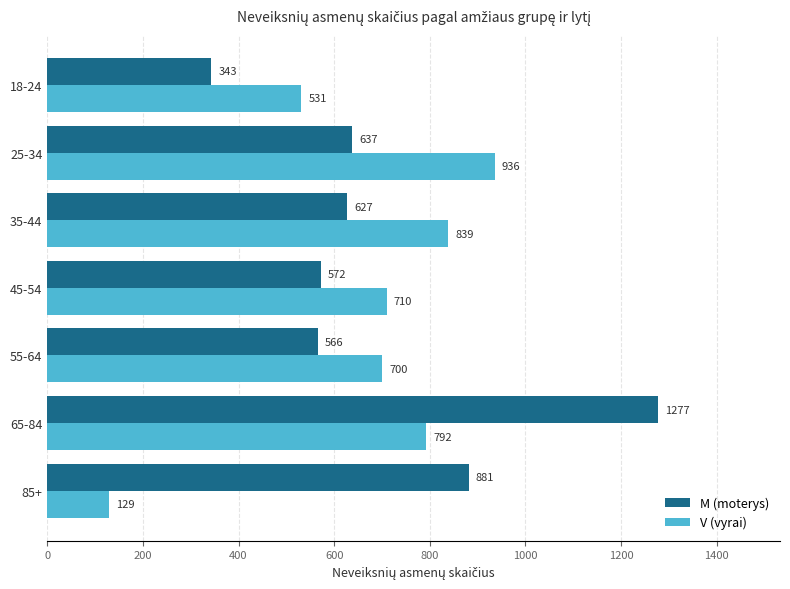

Which series has the largest total across all categories?

M (moterys)